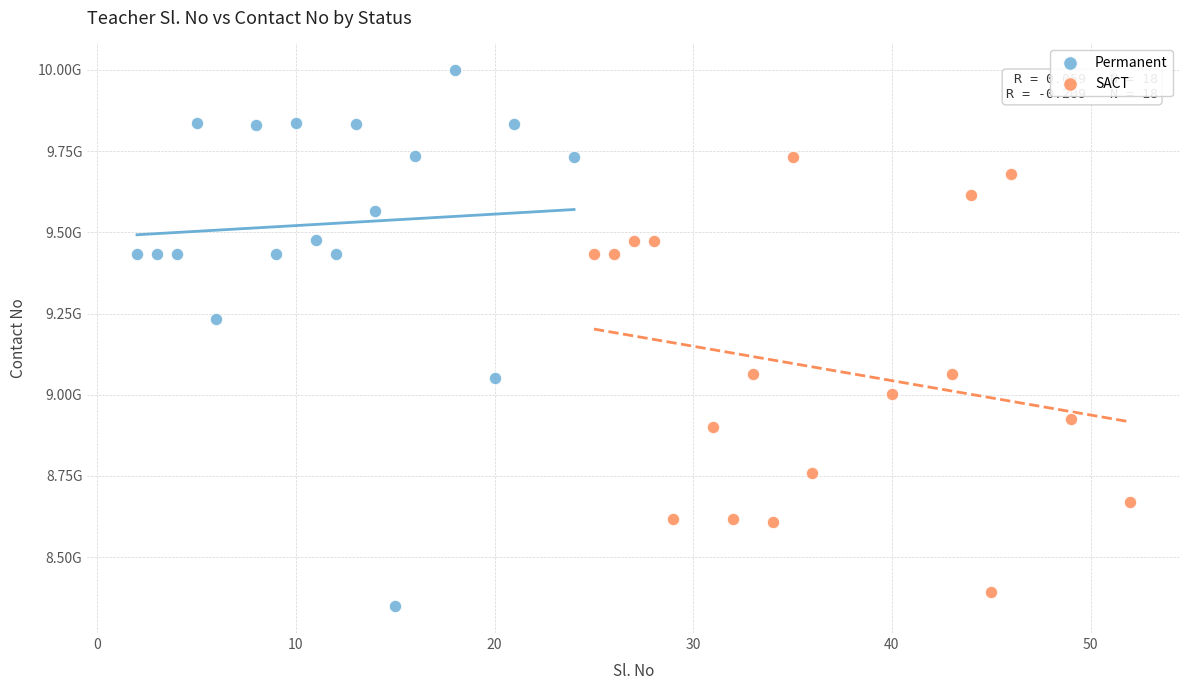

What are all the series names shown in the legend?

Permanent, SACT